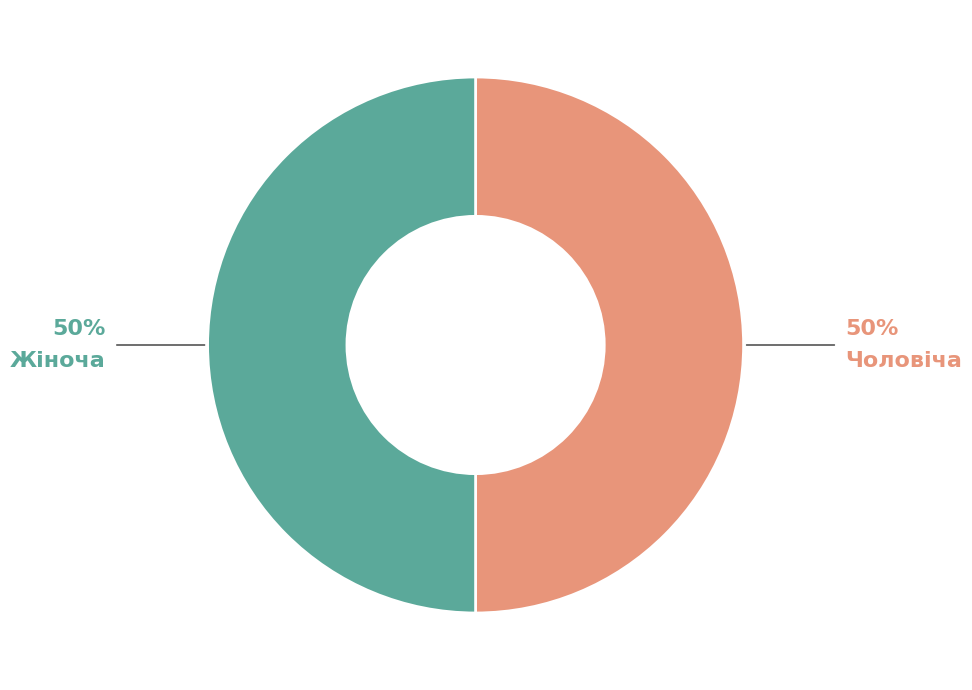

Which slice is the largest?

Жіноча